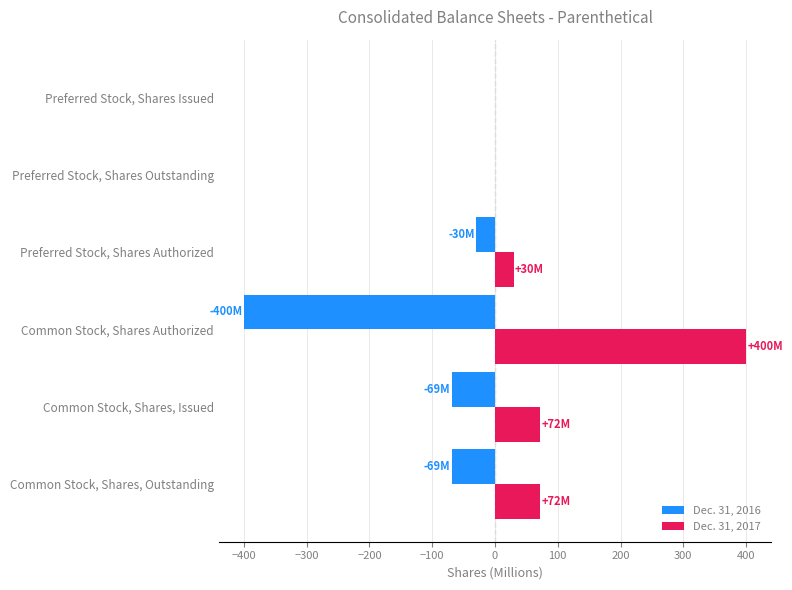

Which series has the largest total across all categories?

Dec. 31, 2017